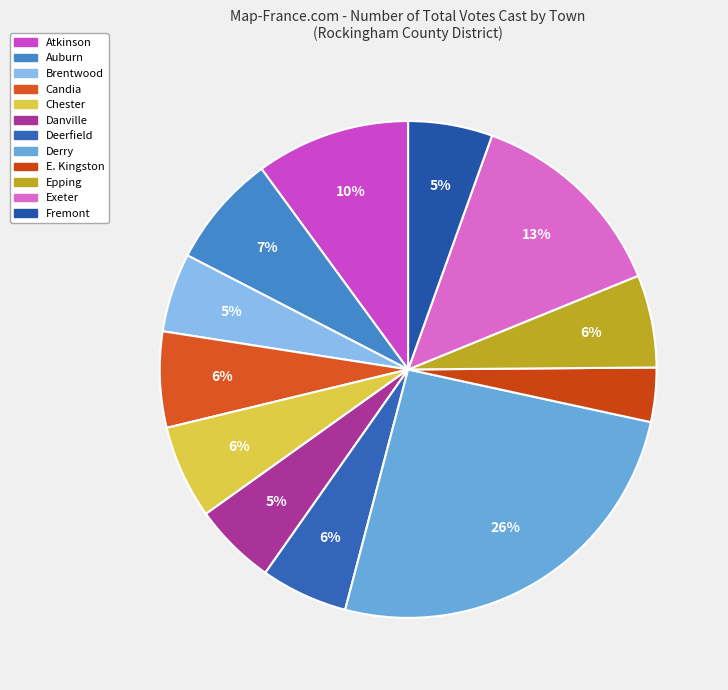

What percentage is the Deerfield slice, to the nearest percent?

6%